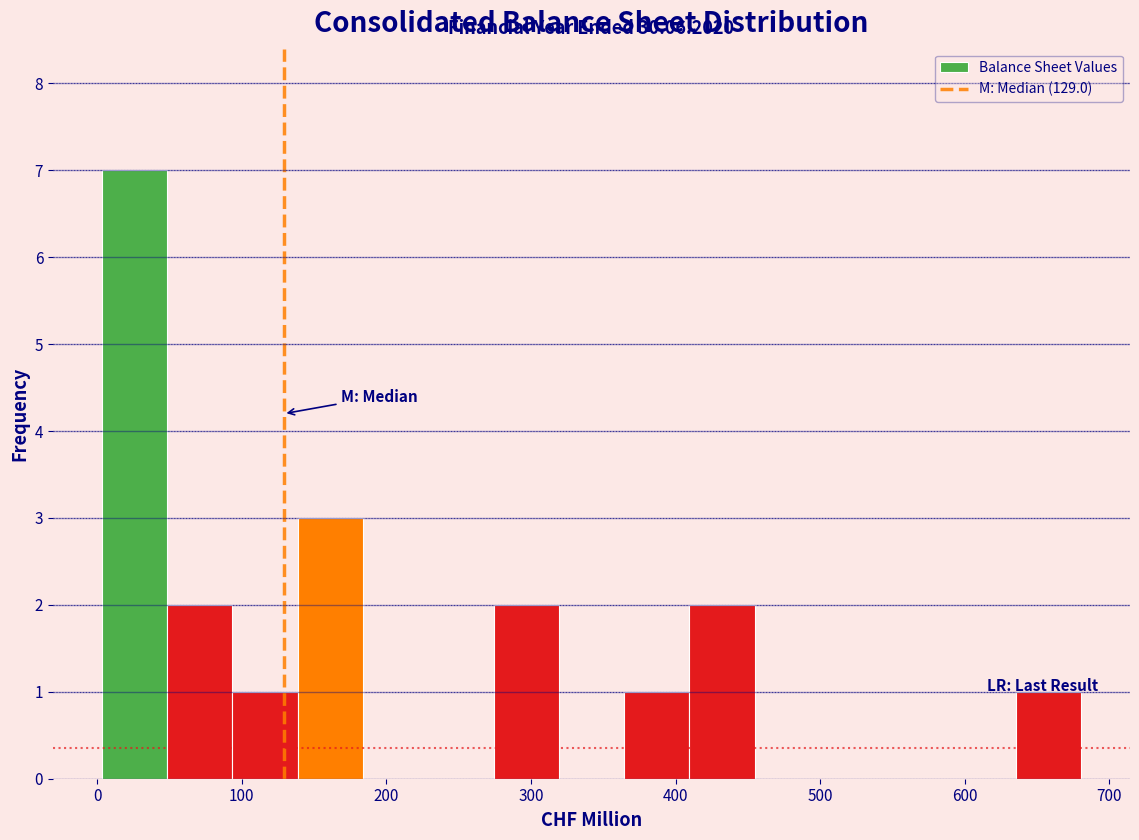

Which range on the x-axis has the tallest bar?

0 to 50